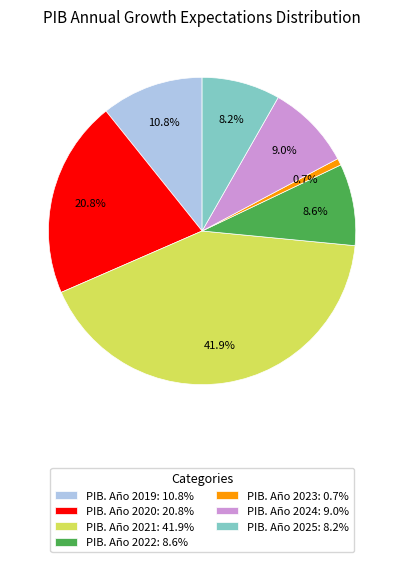

What percentage is the PIB. Año 2021 slice, to the nearest percent?

42%